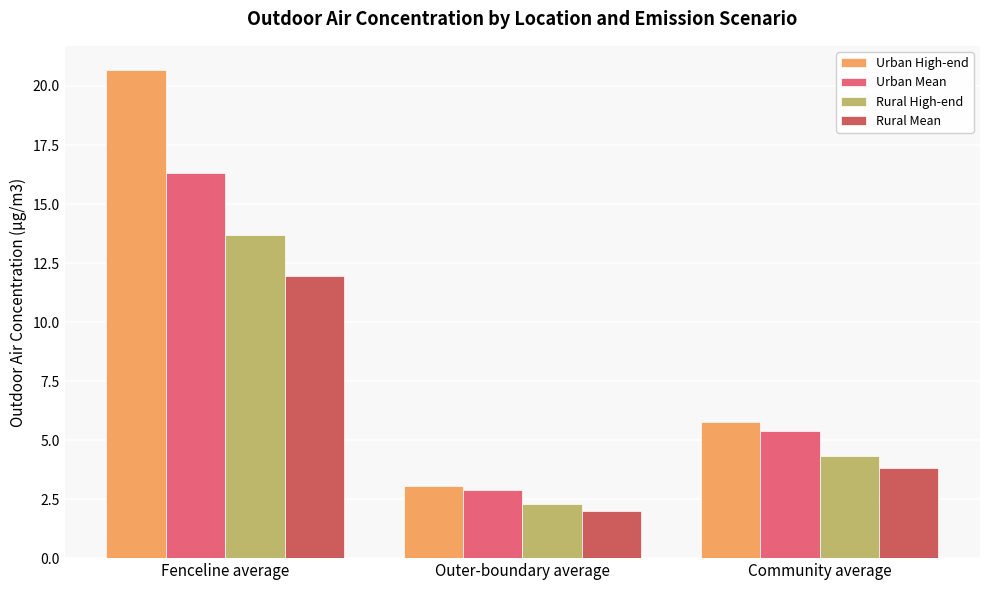

Reading left to right, transcribe all the data shown in this chart.

Urban High-end: Fenceline average=20.7	Outer-boundary average=3.1	Community average=5.8
Urban Mean: Fenceline average=16.3	Outer-boundary average=2.9	Community average=5.4
Rural High-end: Fenceline average=13.7	Outer-boundary average=2.3	Community average=4.3
Rural Mean: Fenceline average=11.9	Outer-boundary average=2.0	Community average=3.8